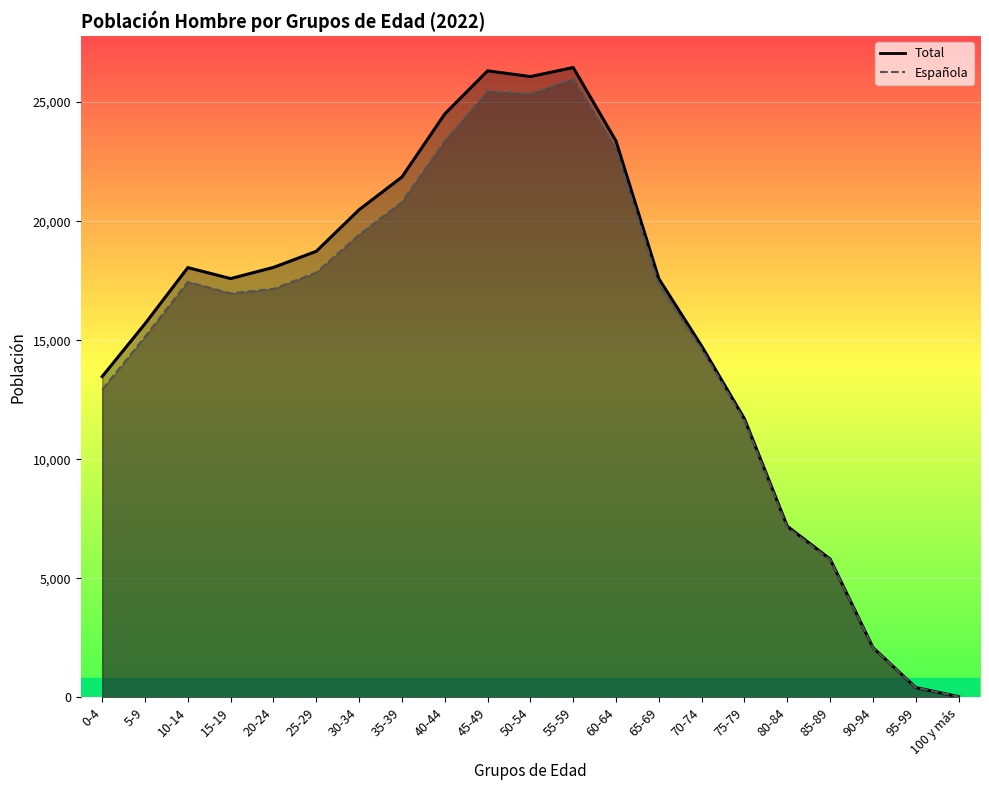

How many categories are shown in the chart?

21